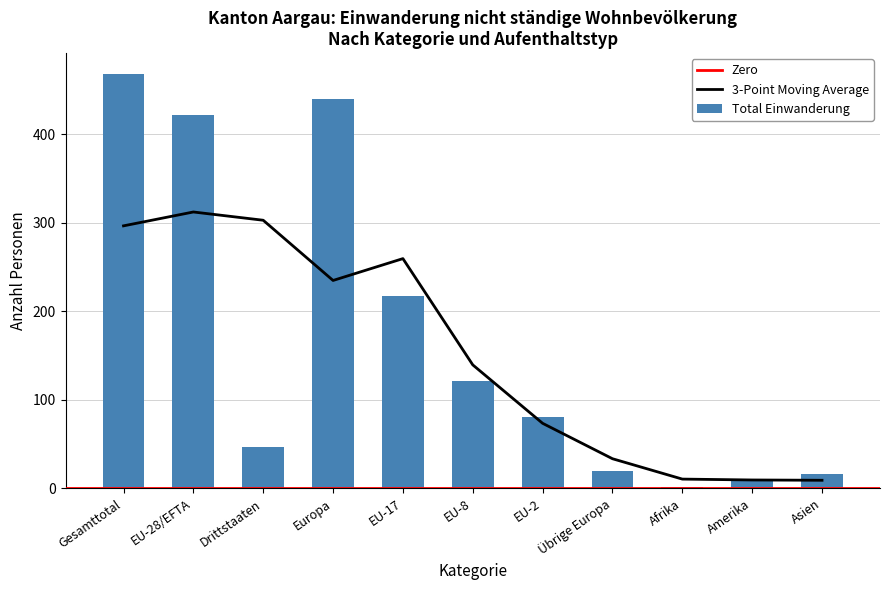

Is it true that Familiennachzug equals 3 at EU-8?

False